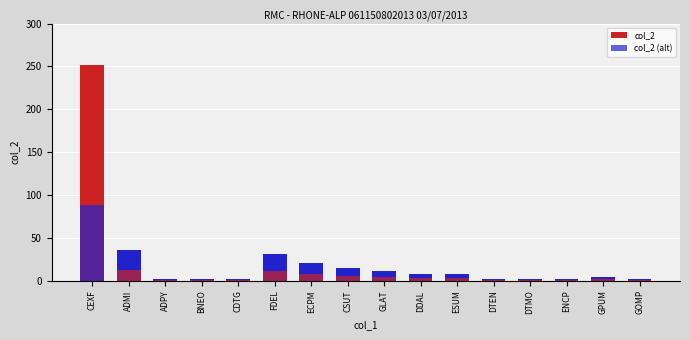

How many values in the col_2 series exceed 8?

6